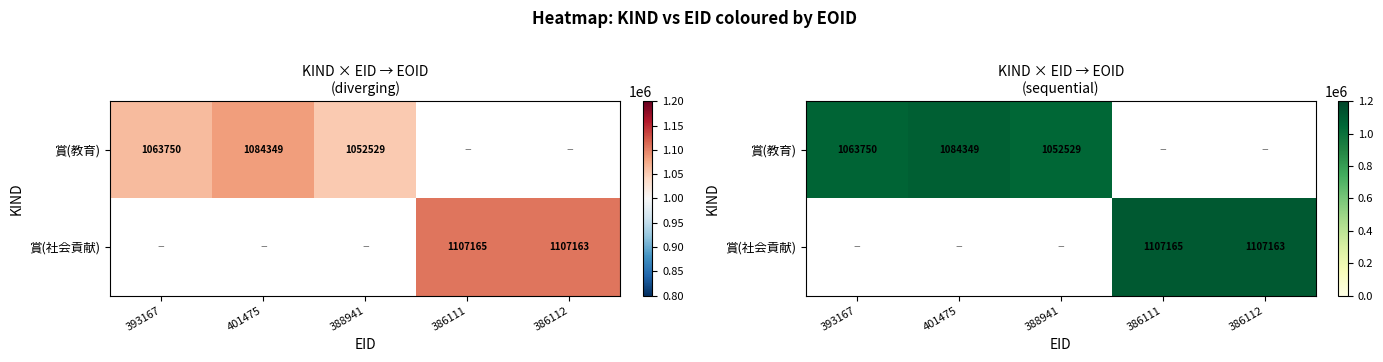

The 賞(教育) series shows 330461.1 at 401475. True or false?

False